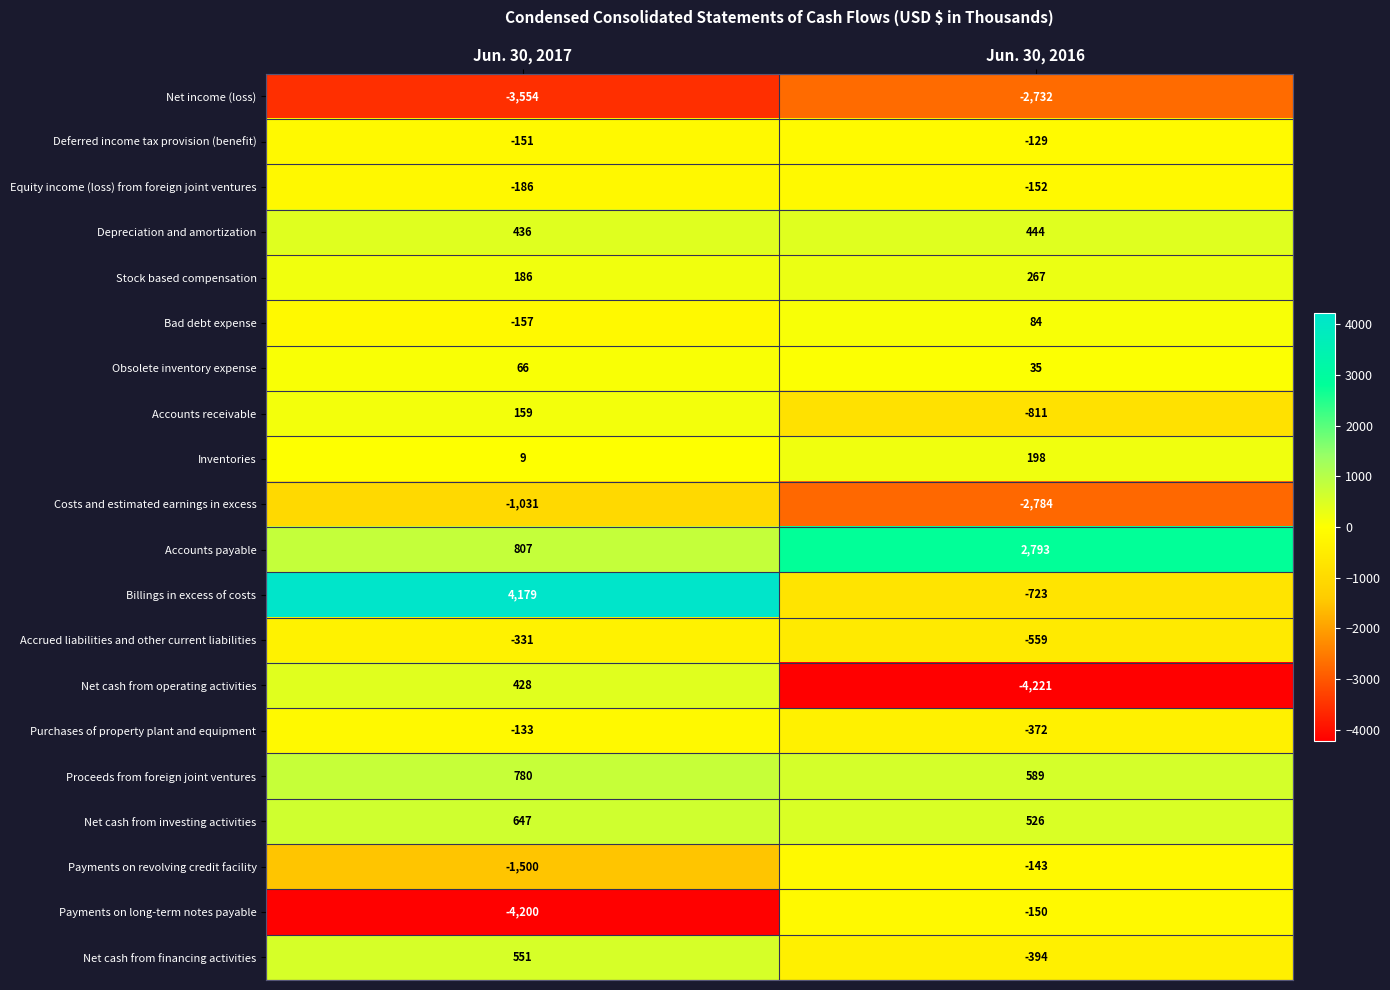

Is the value of Stock based compensation at Jun. 30, 2017 greater than the value of Accounts receivable at Jun. 30, 2016?

Yes